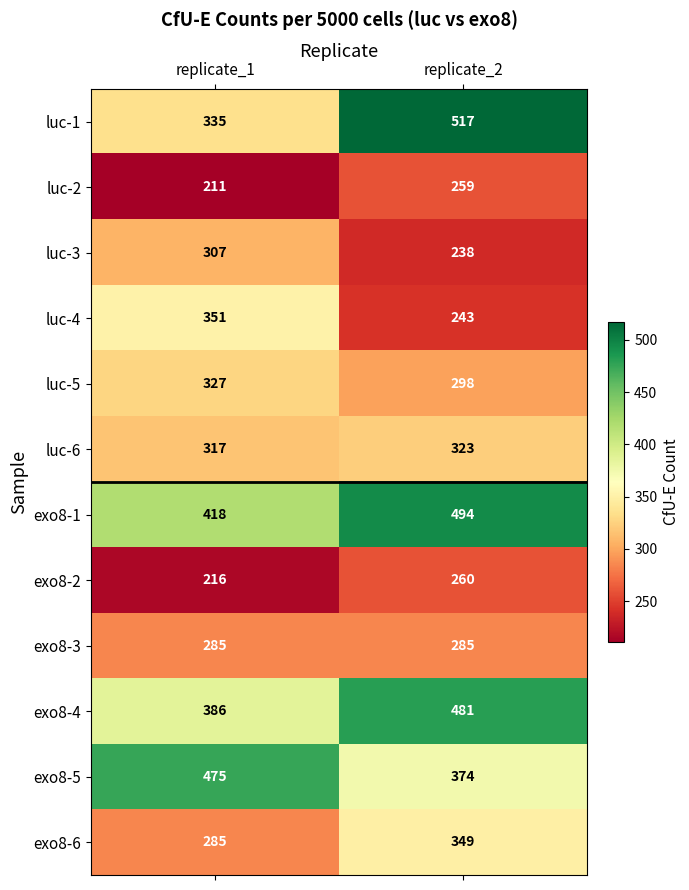

Reading left to right, transcribe all the data shown in this chart.

luc-1: 335	517
luc-2: 211	259
luc-3: 307	238
luc-4: 351	243
luc-5: 327	298
luc-6: 317	323
exo8-1: 418	494
exo8-2: 216	260
exo8-3: 285	285
exo8-4: 386	481
exo8-5: 475	374
exo8-6: 285	349